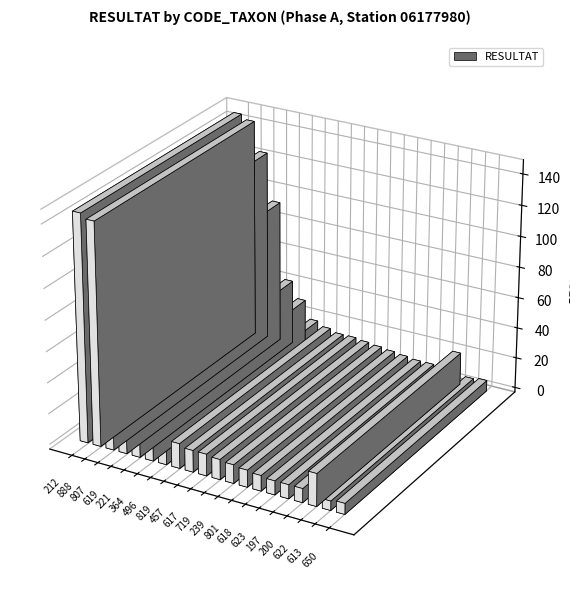

What is the label of the 3rd bar from the right?

622